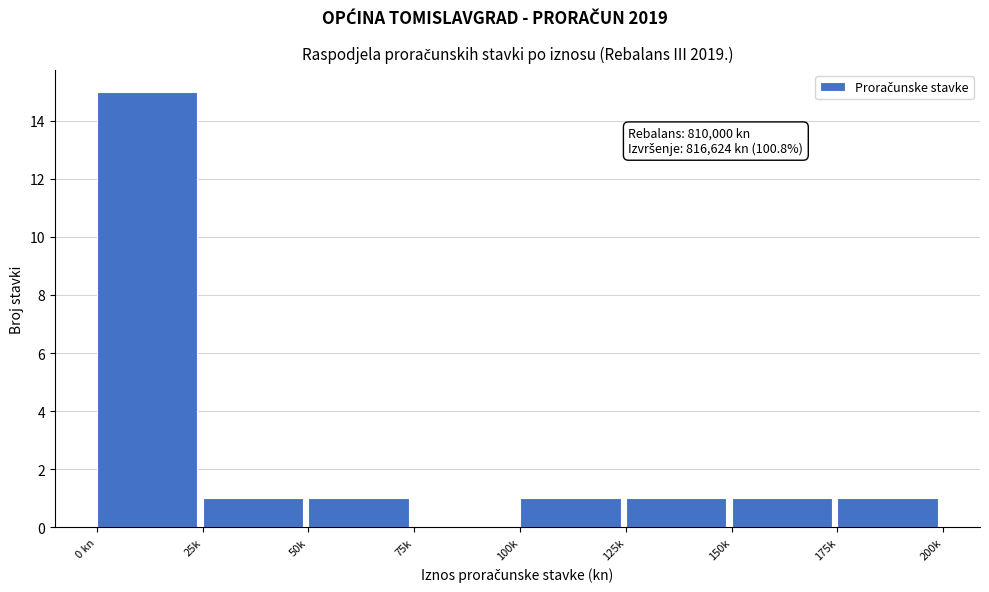

Reading left to right, transcribe all the data shown in this chart.

0 kn=15	25k=1	50k=1	75k=0	100k=1	125k=1	150k=1	175k=1